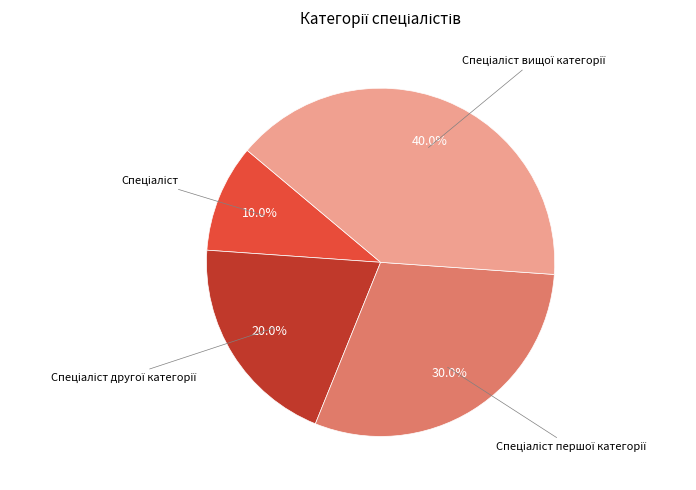

Does any single category account for the majority?

No